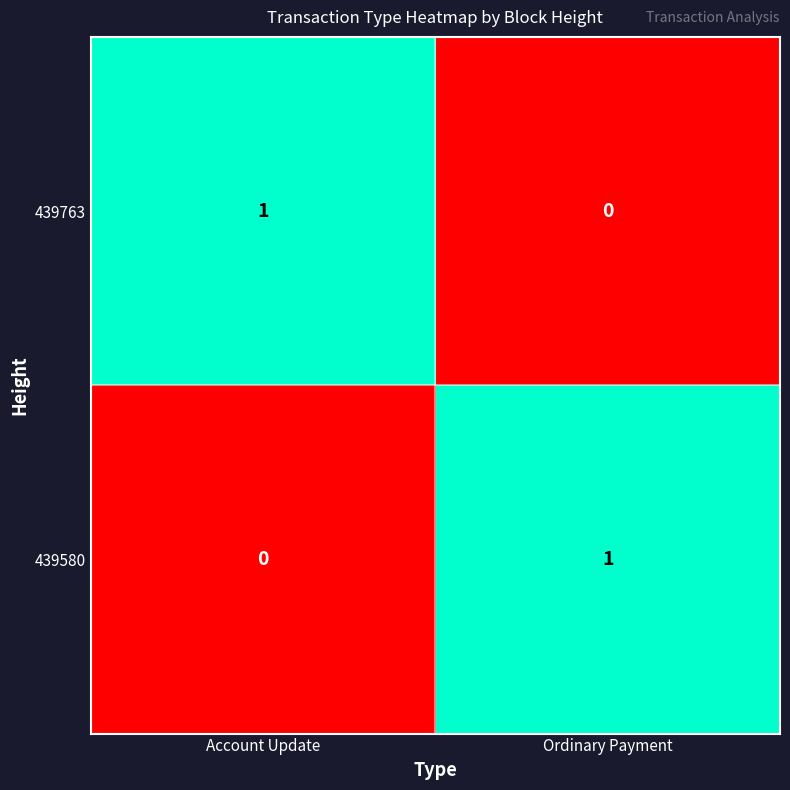

Which category has the highest value in the 439580 series?

Ordinary Payment